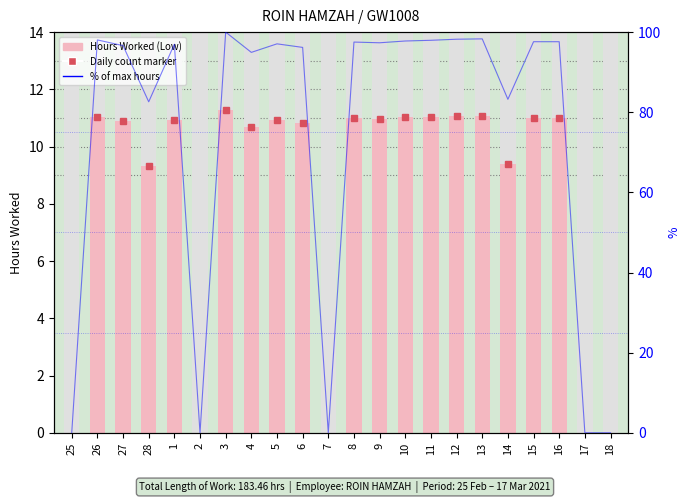

How many groups of bars are there?

22